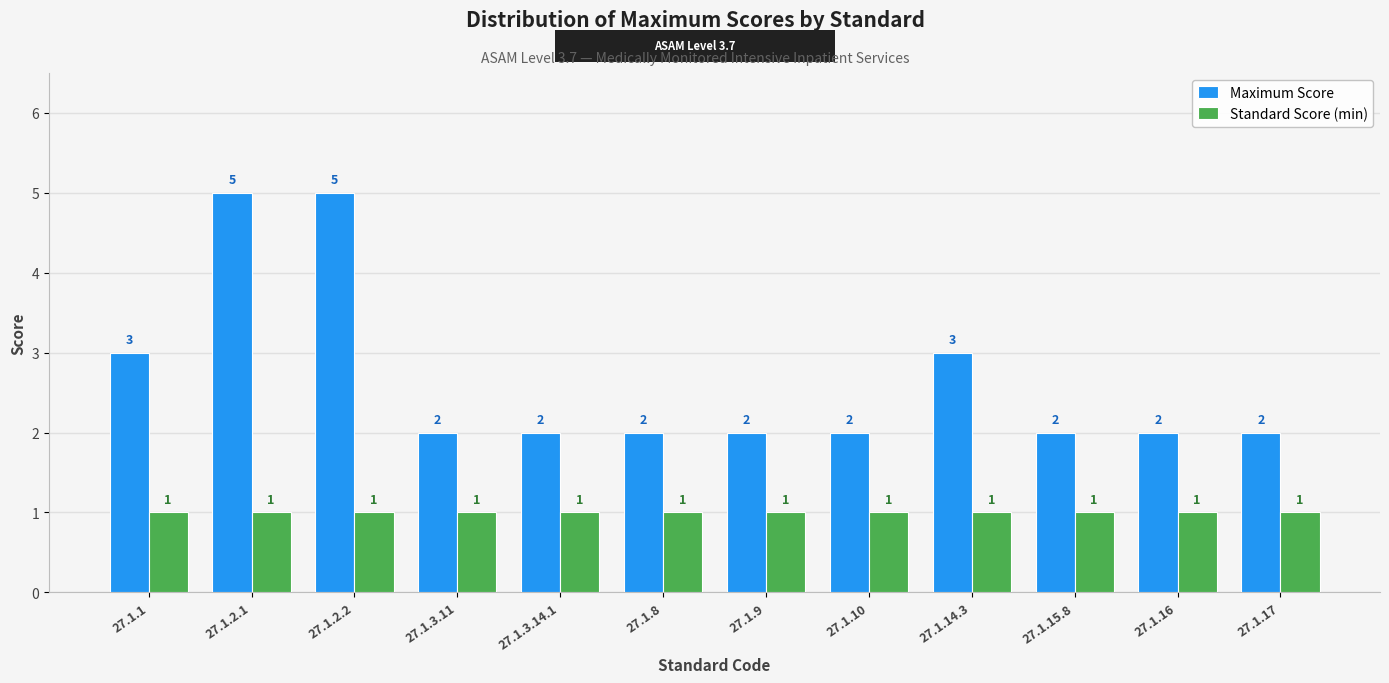

Count the Maximum Score values in the range 2 to 3.

10